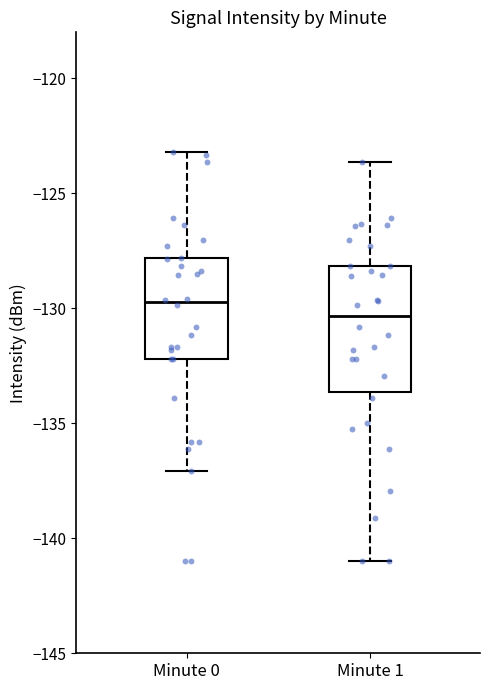

Which box has the highest median line?

Minute 0